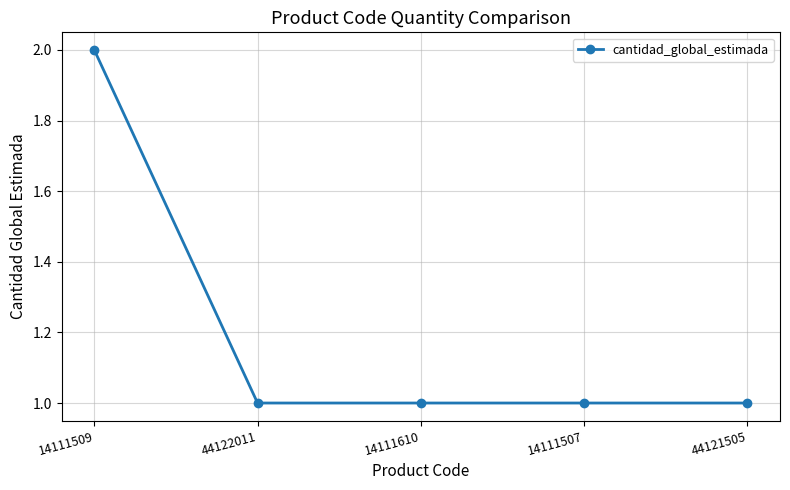

Count the values in the range 1 to 2.

5